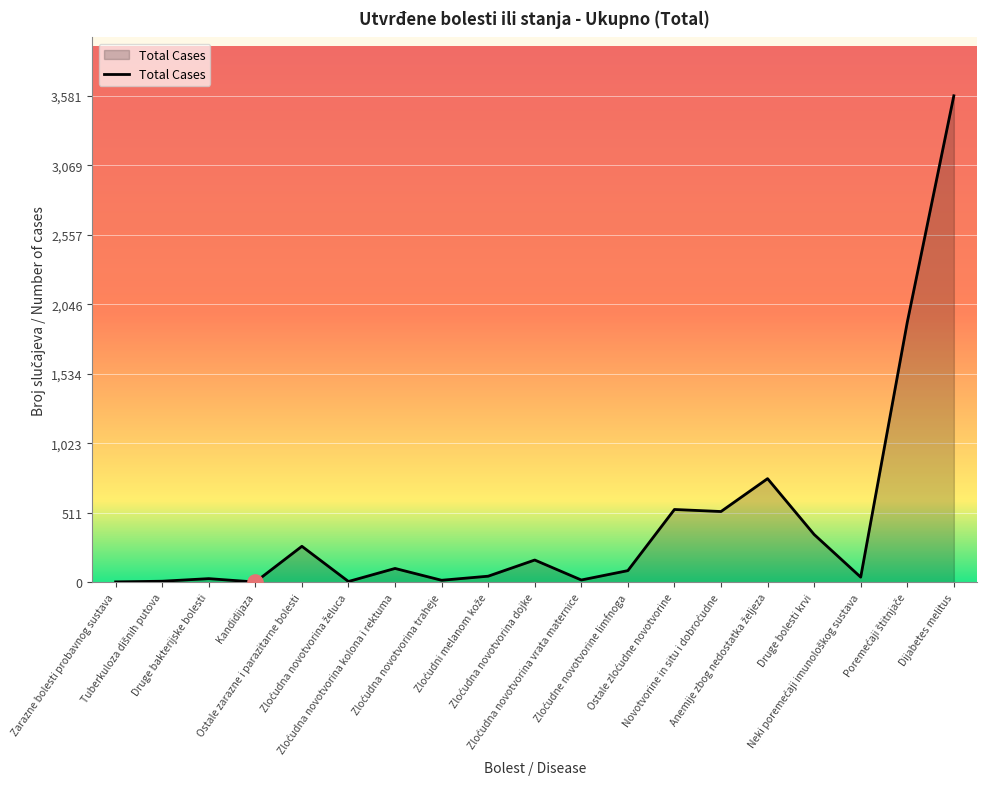

What is the greatest value displayed?

3581